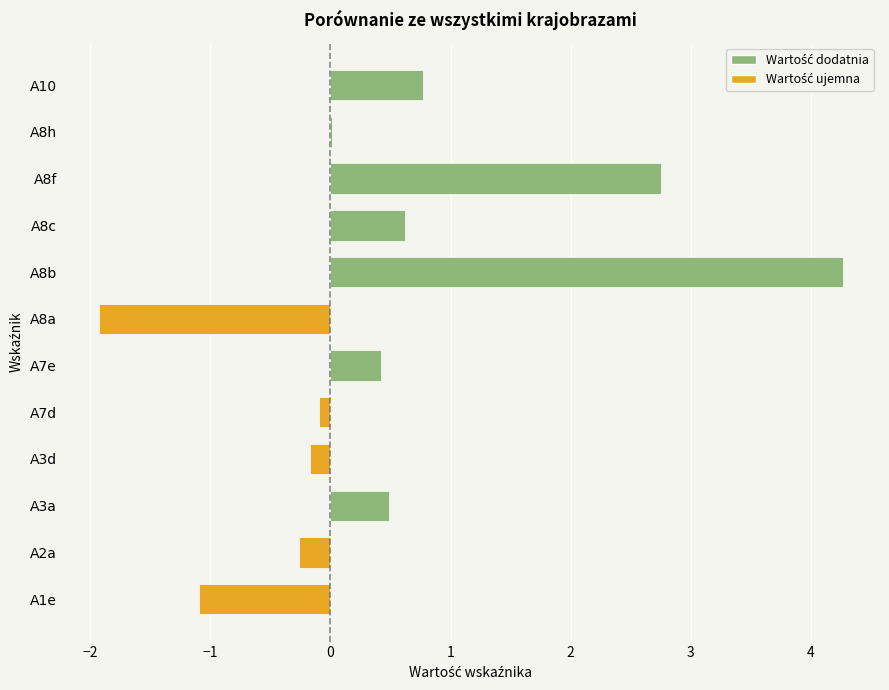

What is the maximum value shown in the chart?

4.3